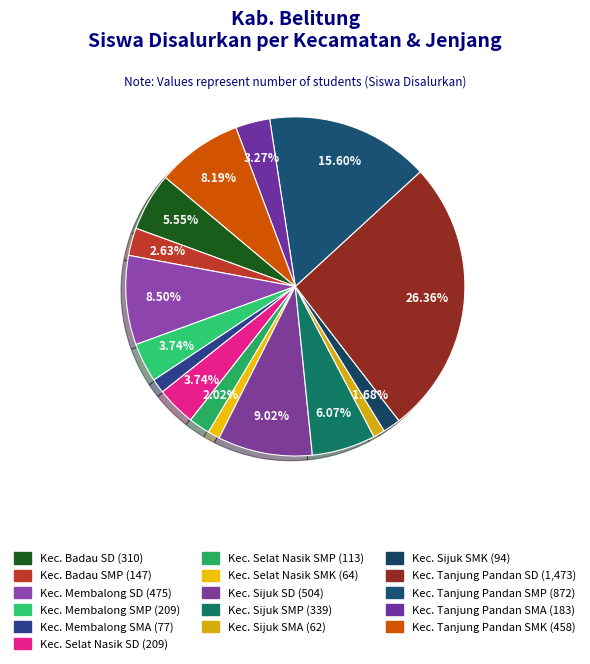

How many slices are in this pie chart?

16